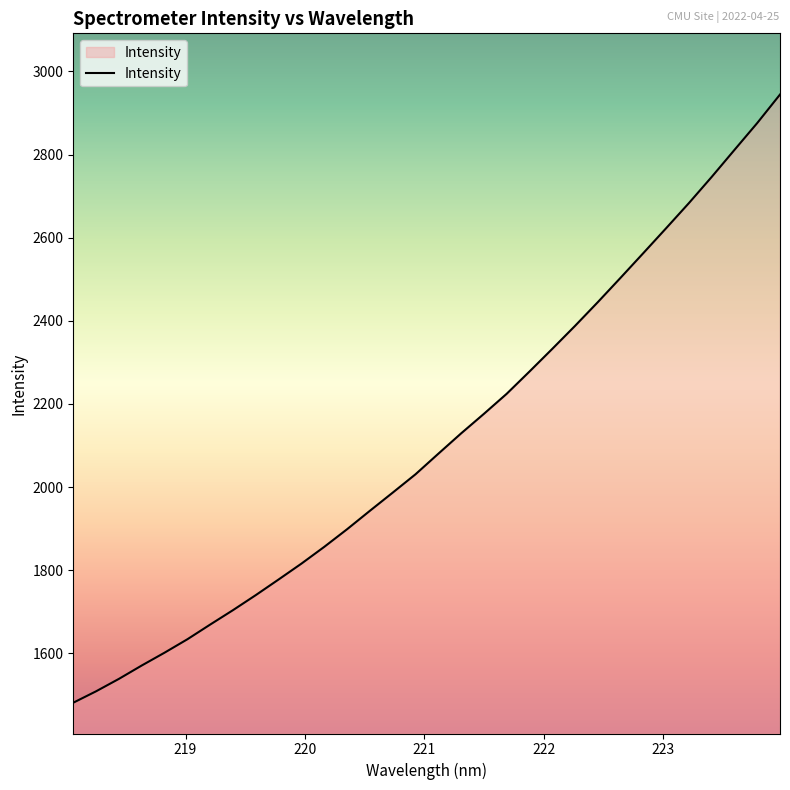

What is the maximum value shown in the chart?

2944.4